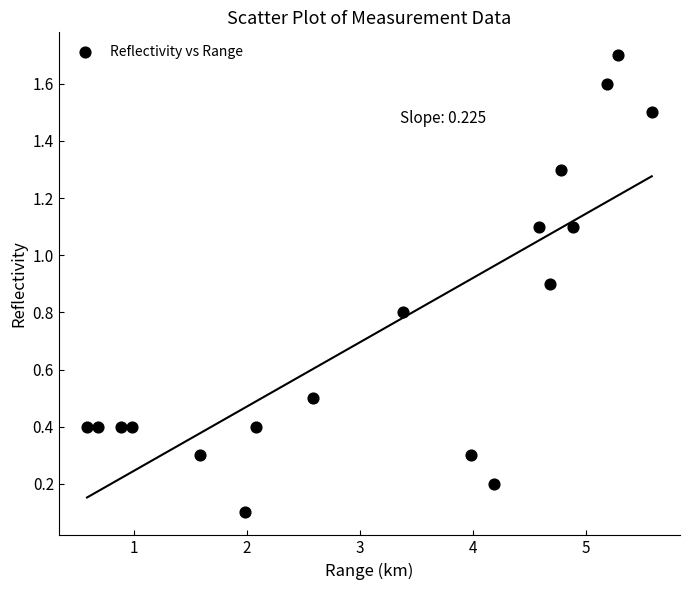

What is the range of Y values (max minus min)?

1.6